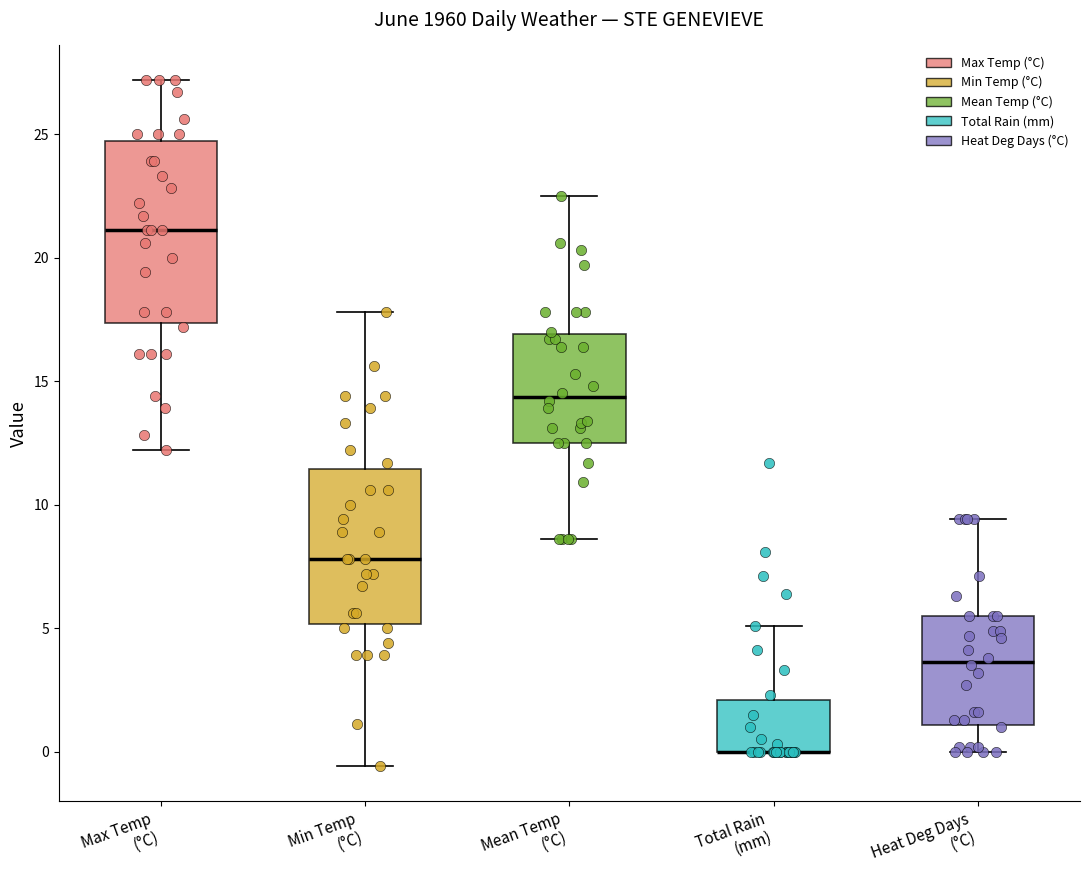

Where does the upper whisker of the box for Total Rain (mm) end on the y-axis? The values are not printed on the chart, so give them approximately, as read against the axis.

5.0